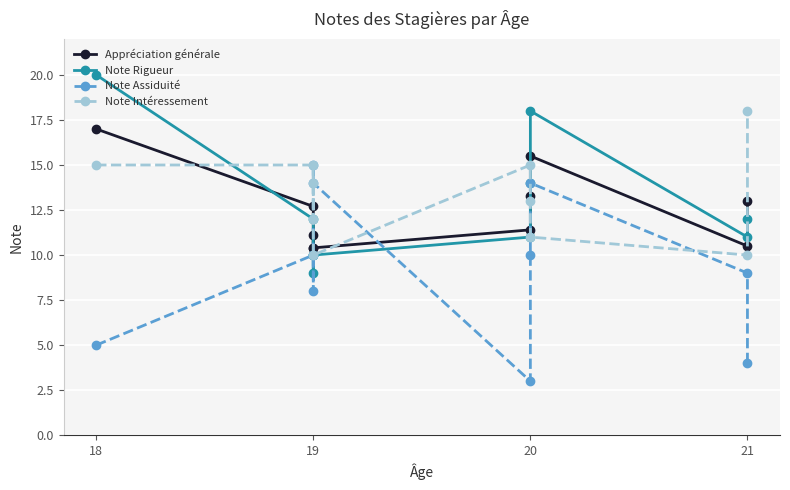

Which series changed the most between 20 and 21?

Note Intéressement